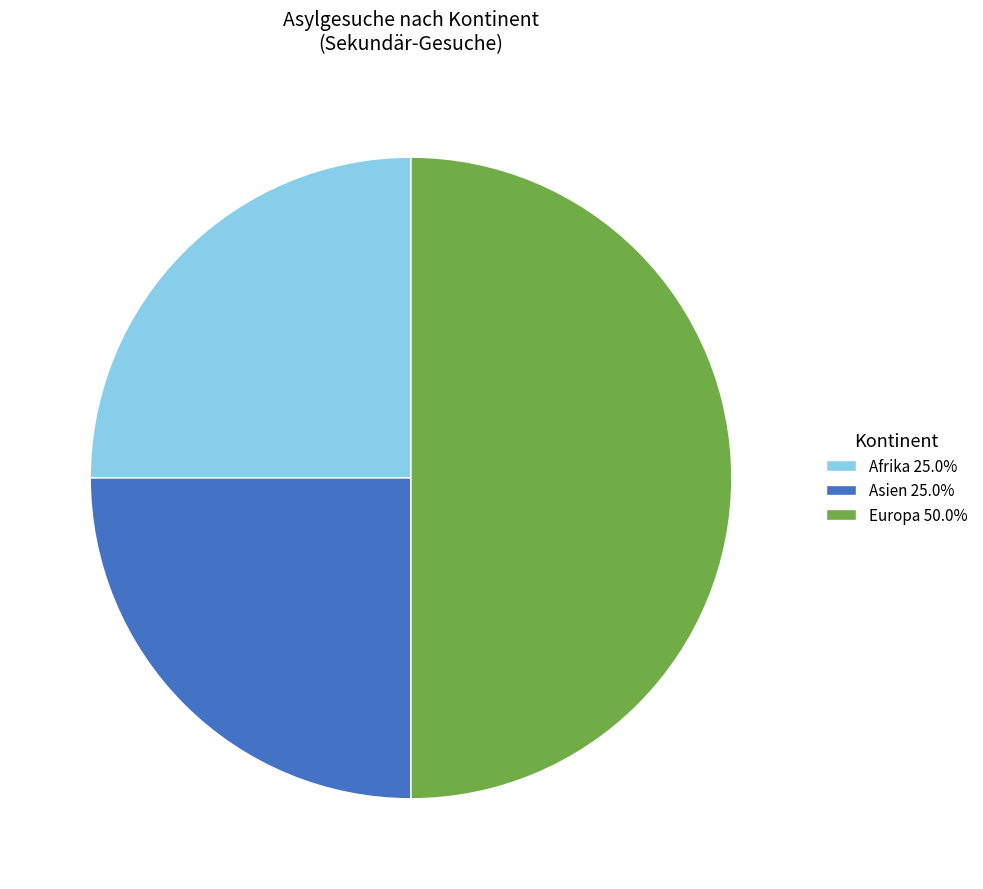

Approximately how many times larger is the value at Europa 50.0% compared to Asien 25.0%?

2.0